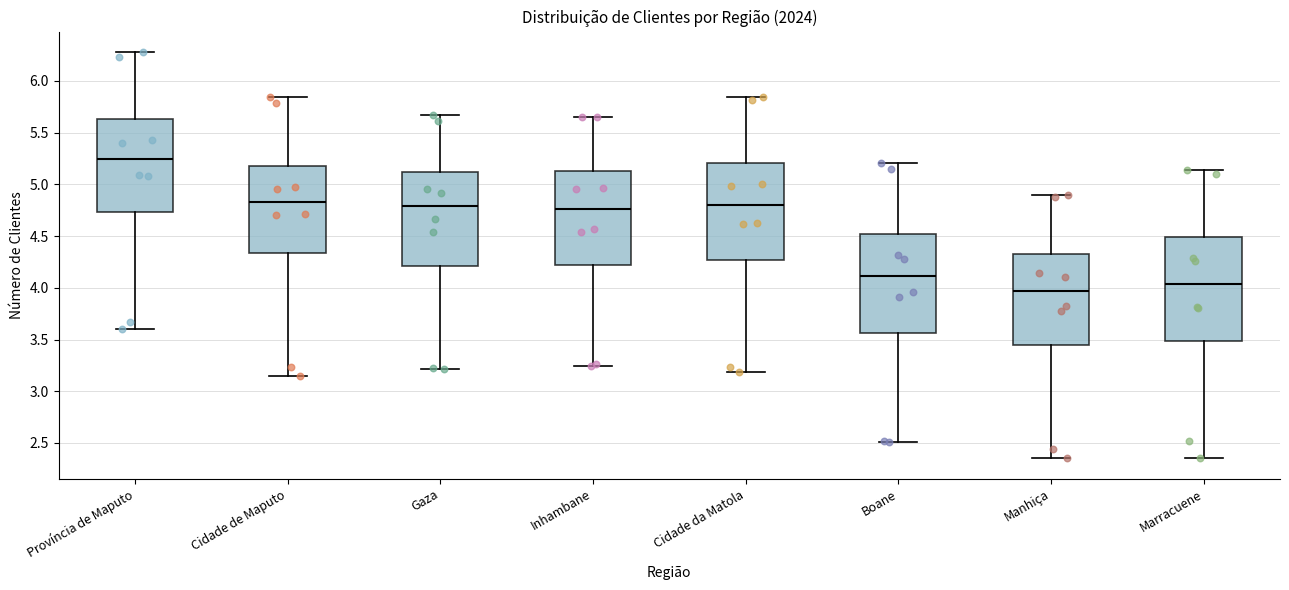

Which box's median line is the lowest?

Manhiça